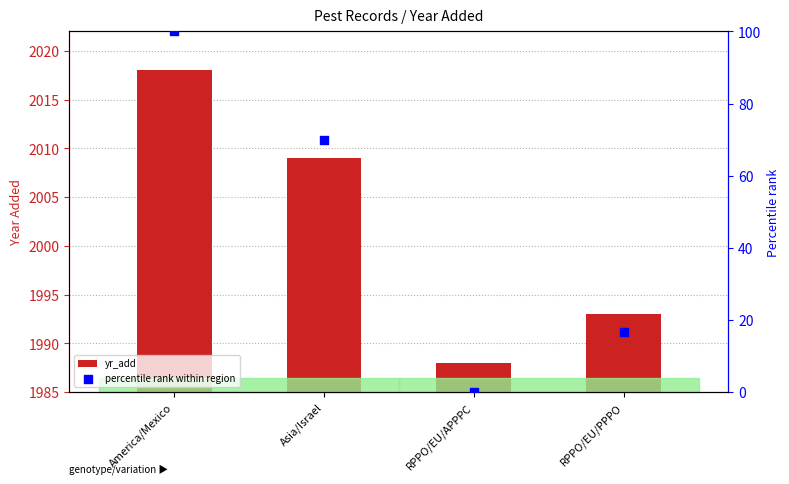

Which series has the widest spread of Y values?

percentile rank within region